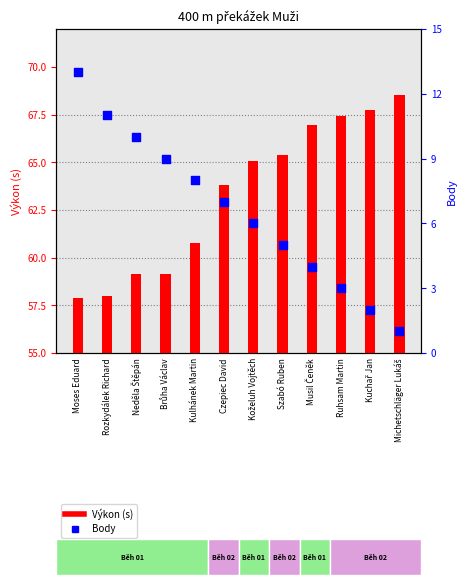

Which series contains the highest Y value?

Výkon (s)